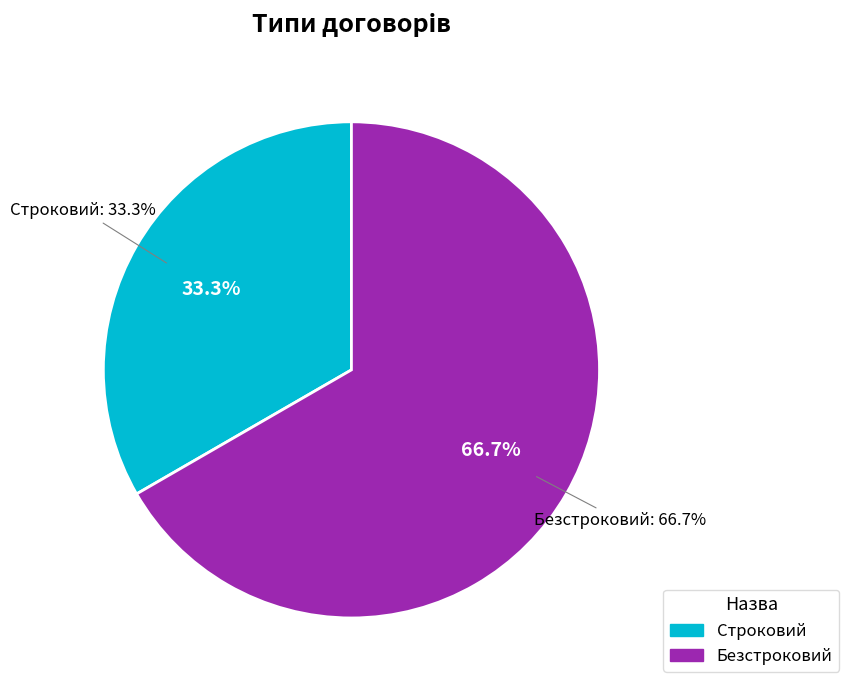

How many slices are in this pie chart?

2